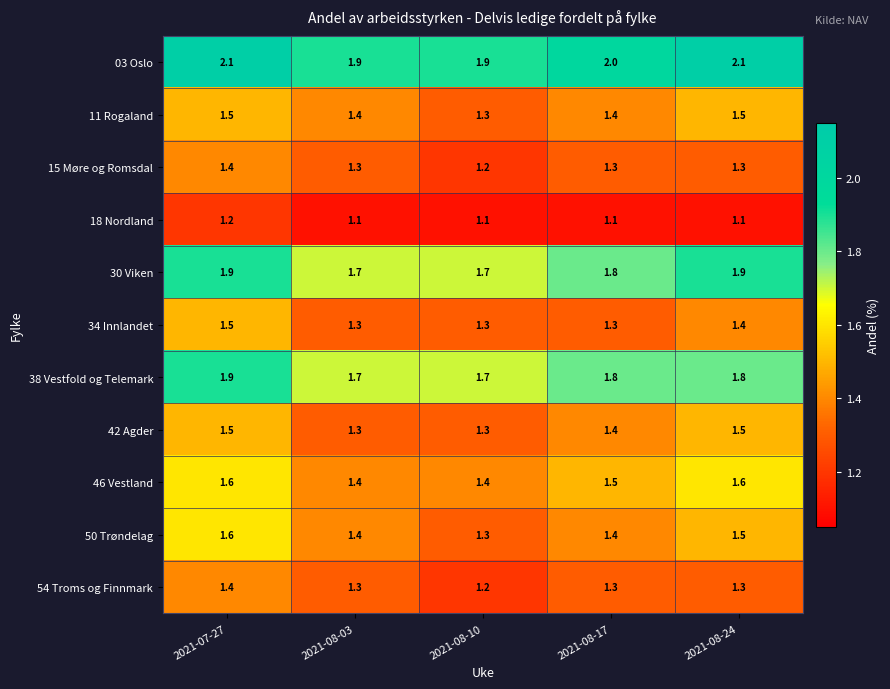

How many 11 Rogaland values are between 1 and 2?

5